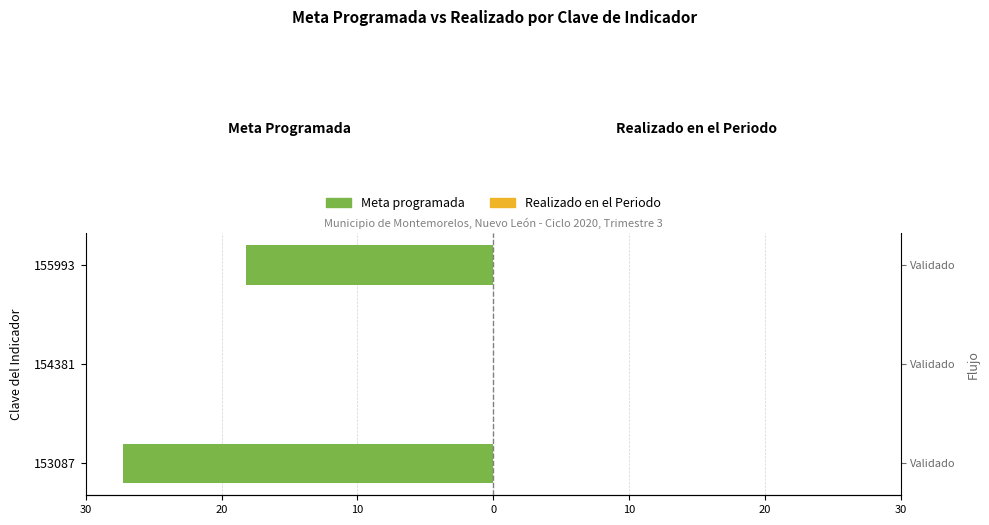

What is the sum of all Meta programada values?

-45.5